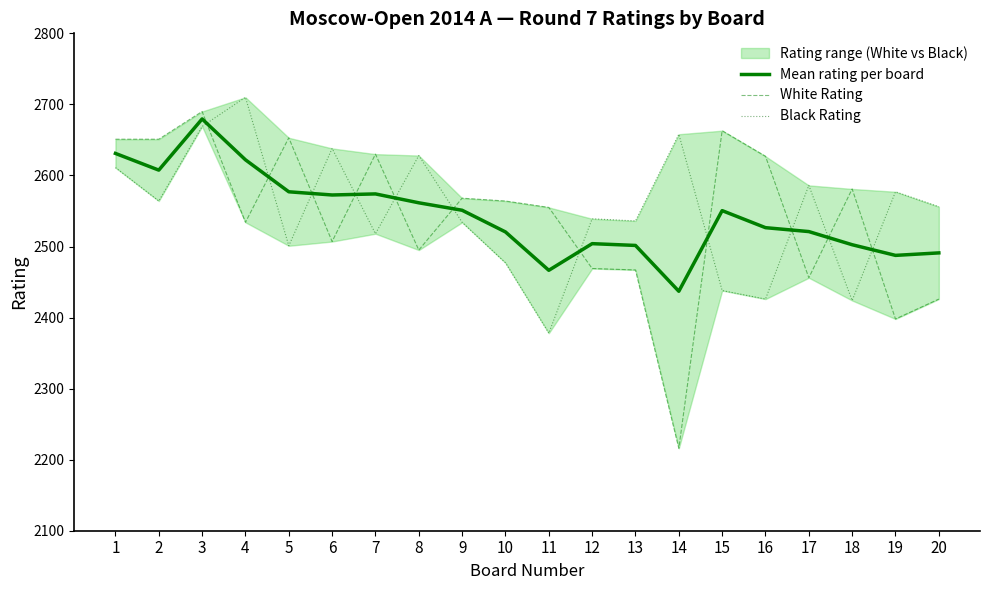

Where is the first local maximum for Black Rating?

4